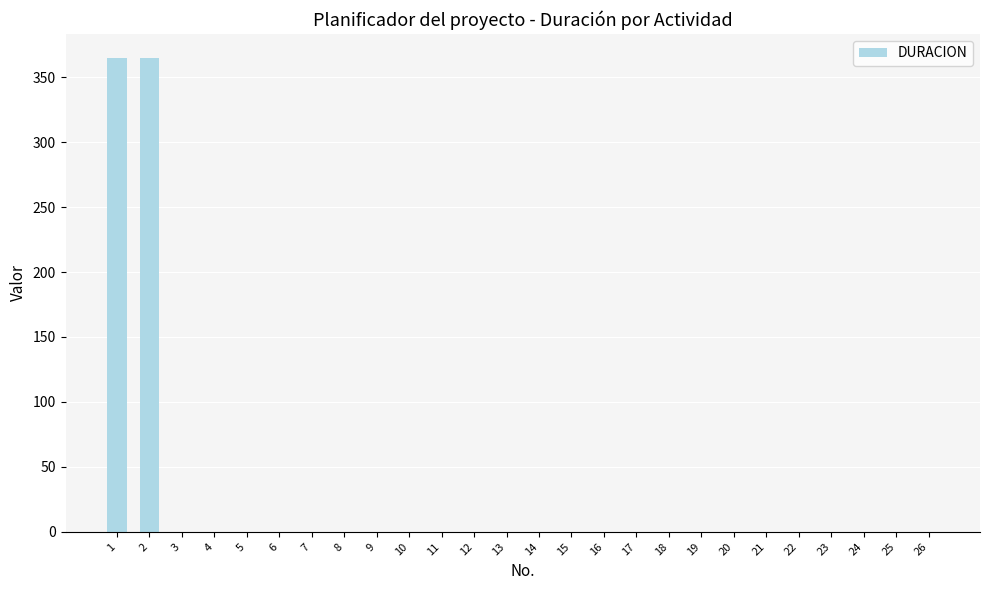

Is it true that the value at 5 is 0?

True